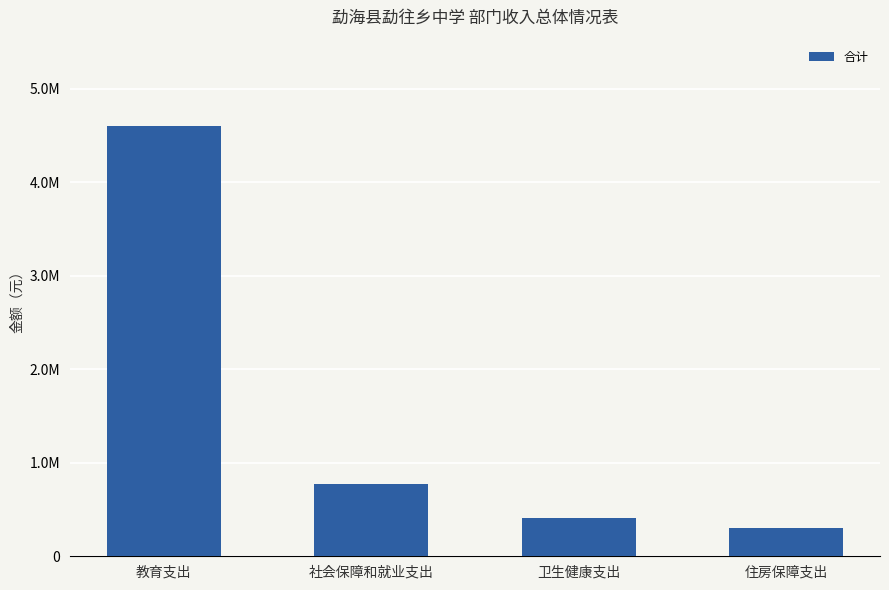

Does the chart contain any negative values?

No